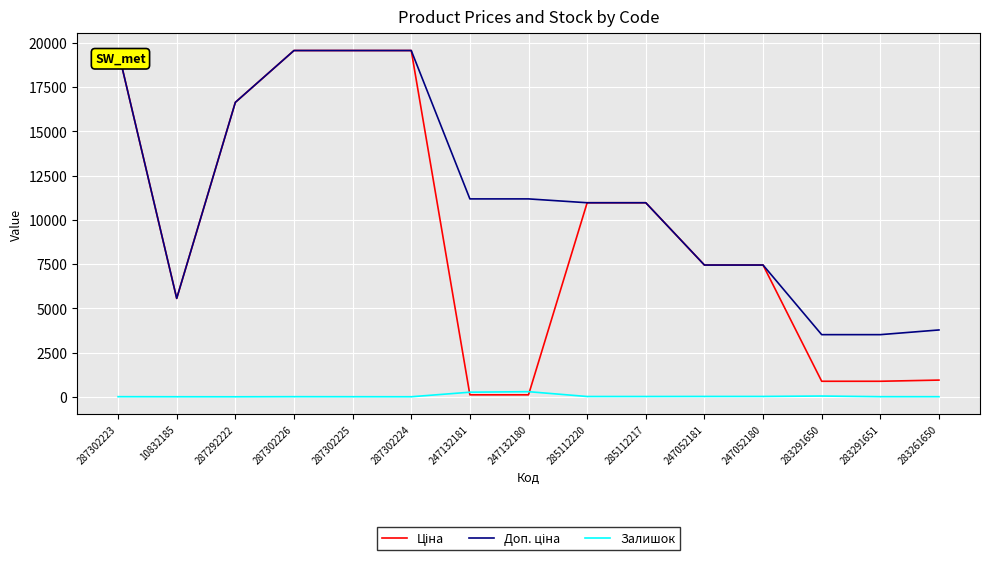

True or false: Залишок has a value of 260.0 at 247132181.

True